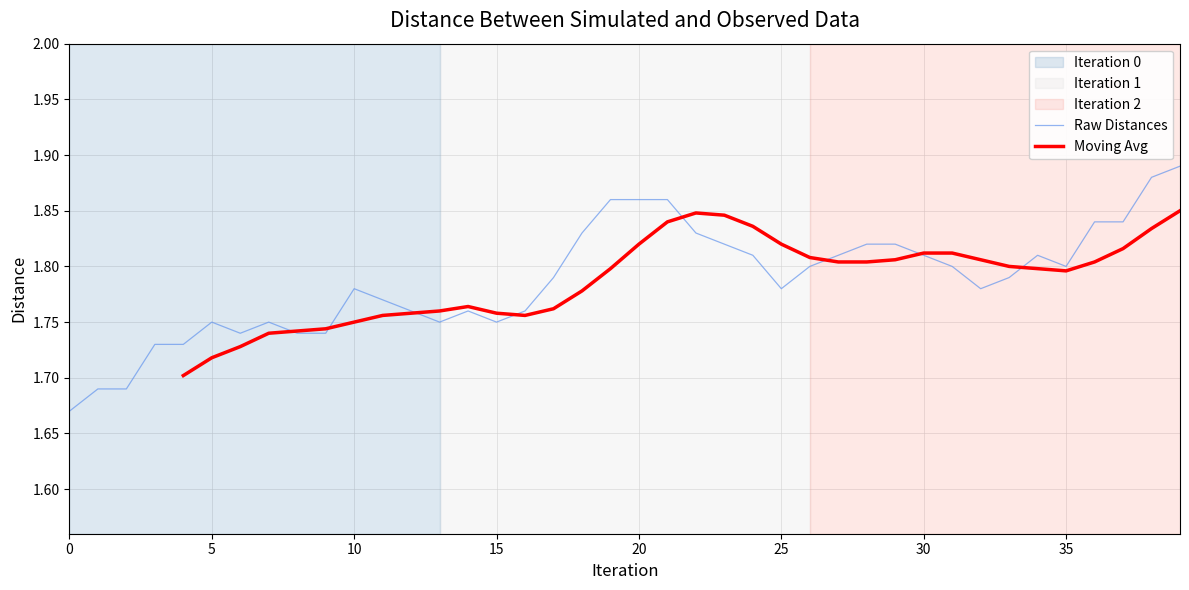

What is the value of the 11th point from the left?

1.8